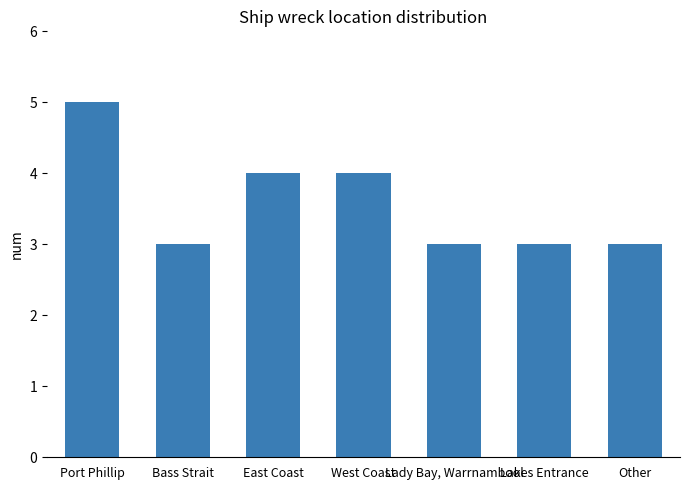

Read the value at East Coast.

4